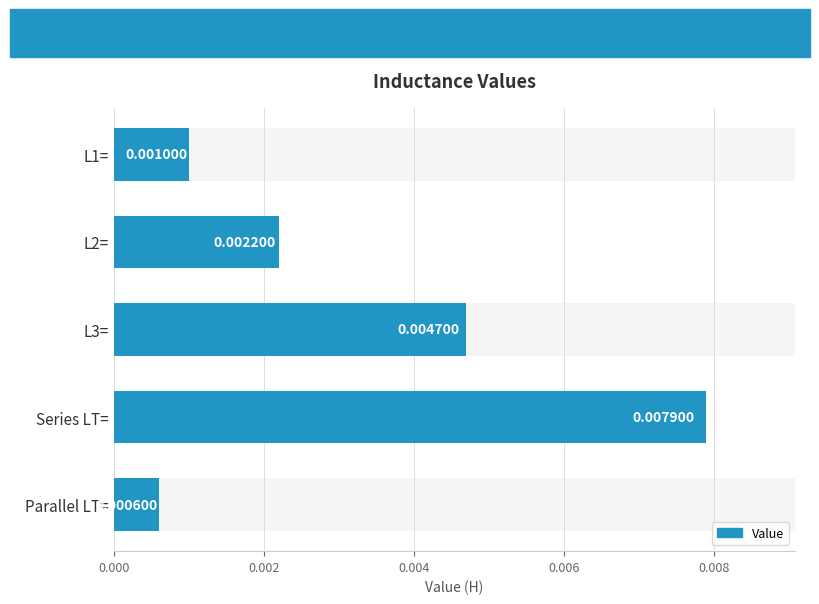

How many bars are there in total?

5